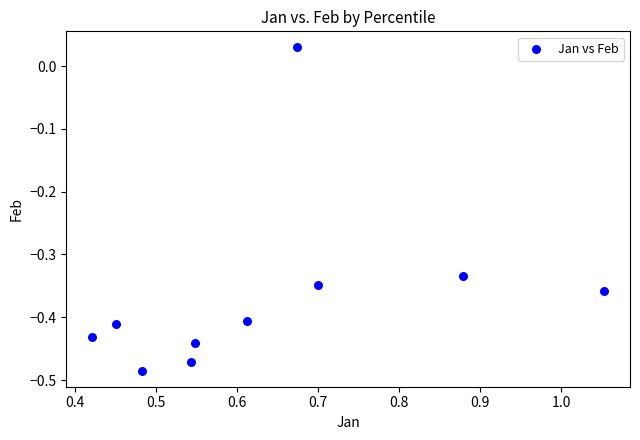

What is the range of X values (max minus min)?

0.6